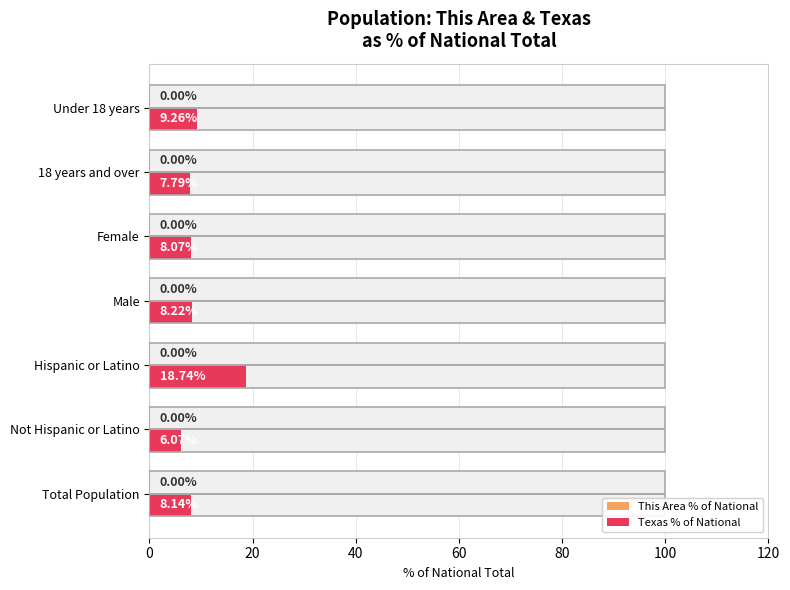

Between 40 and 80, which is larger?

40